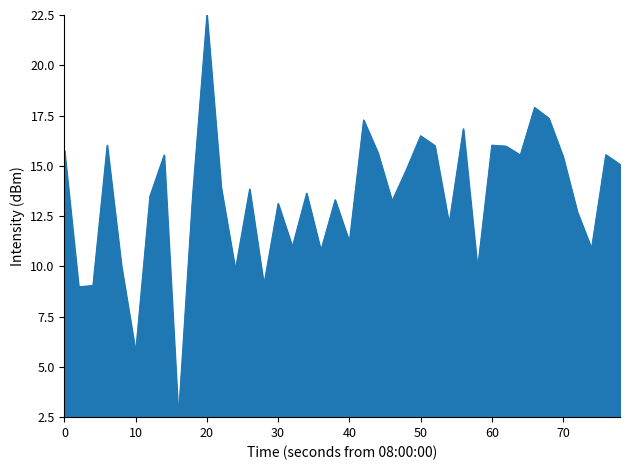

What is the difference between the maximum and minimum values?

20.0